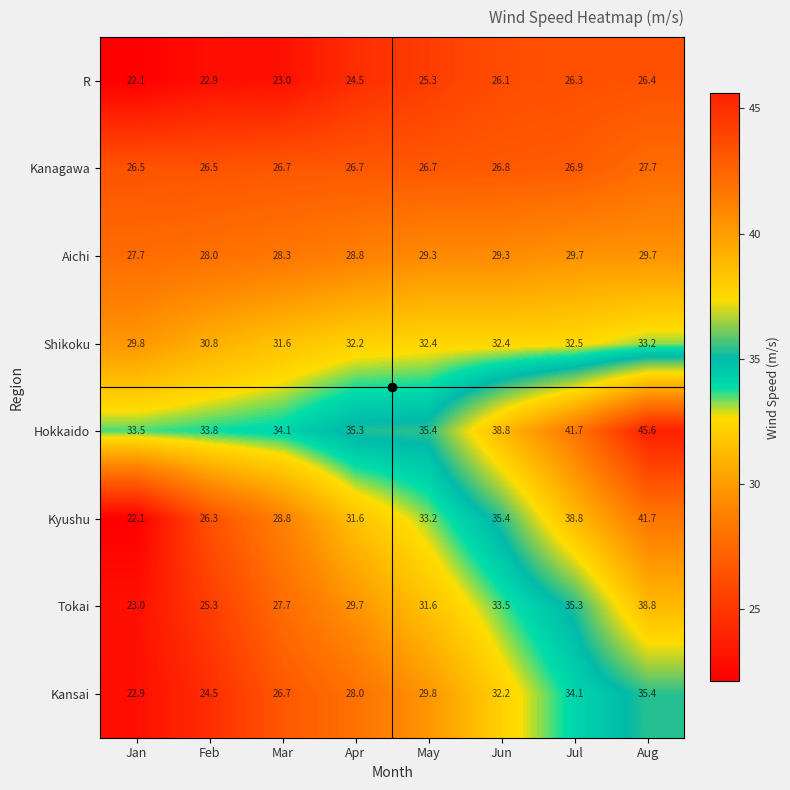

At how many categories does at least one series exceed 31?

8